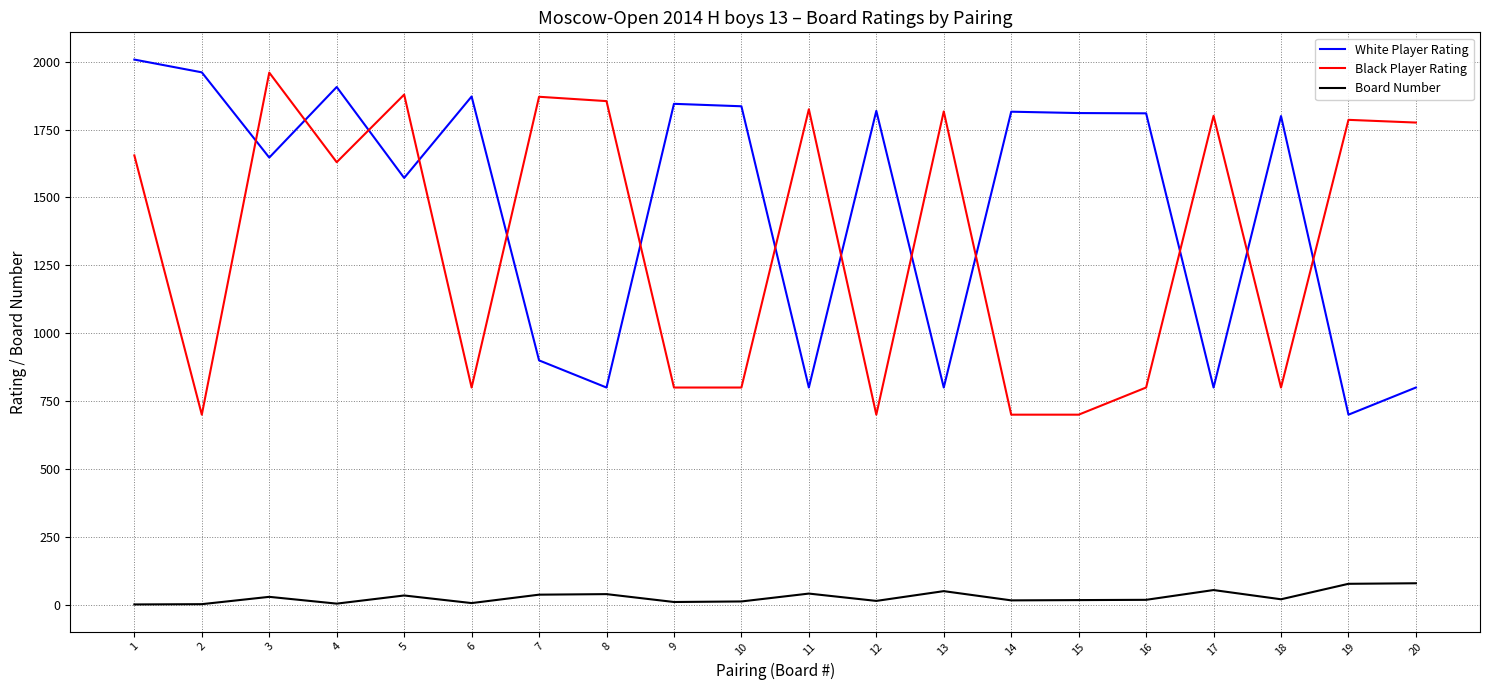

Where does the White Player Rating series first go above 1810?

1